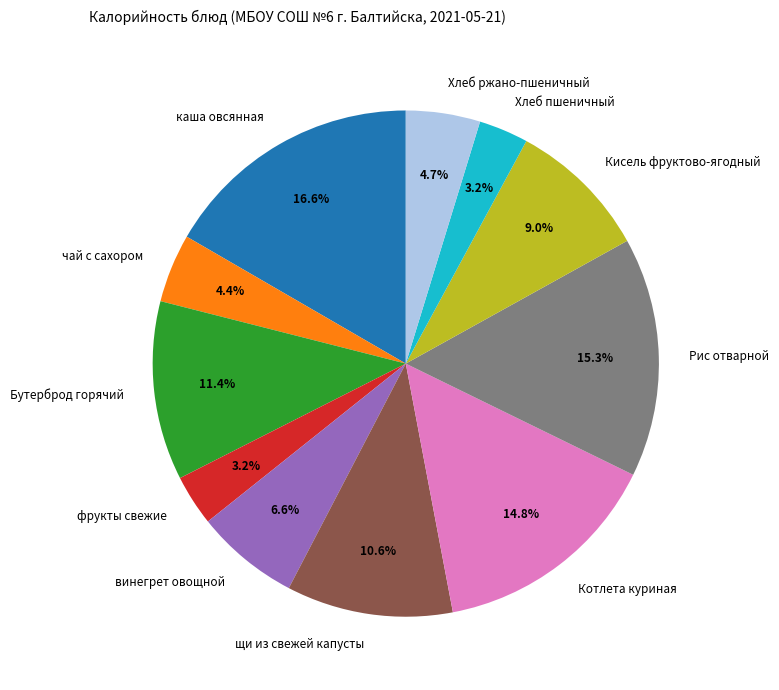

How many slices are in this pie chart?

11